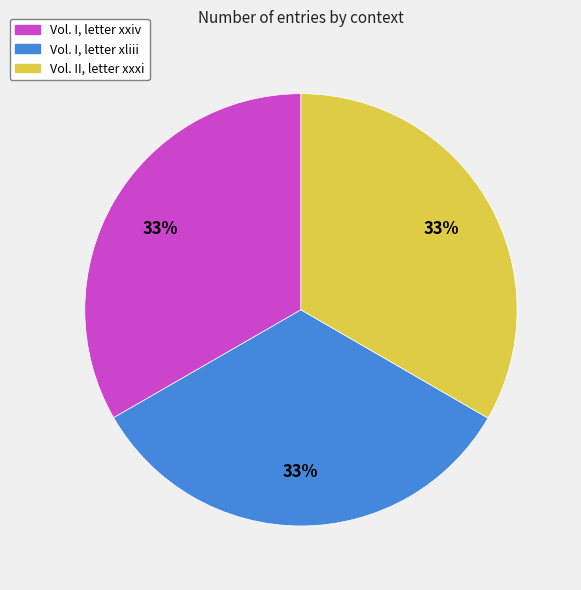

To the nearest percent, what portion does Vol. I, letter xxiv represent?

33%